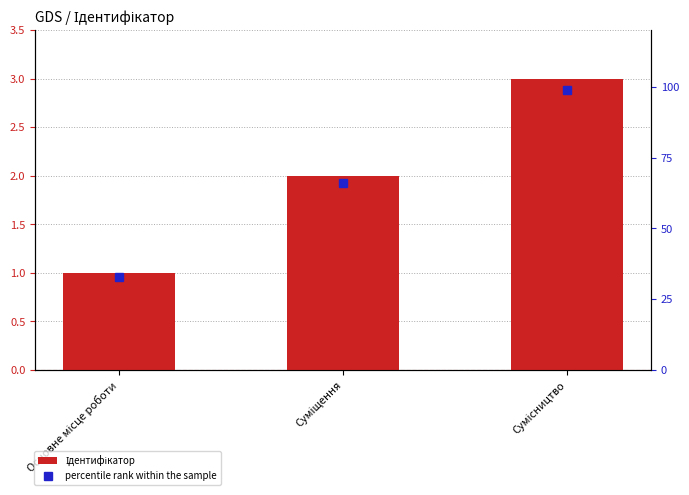

What is the label of the 2nd bar from the right?

Суміщення